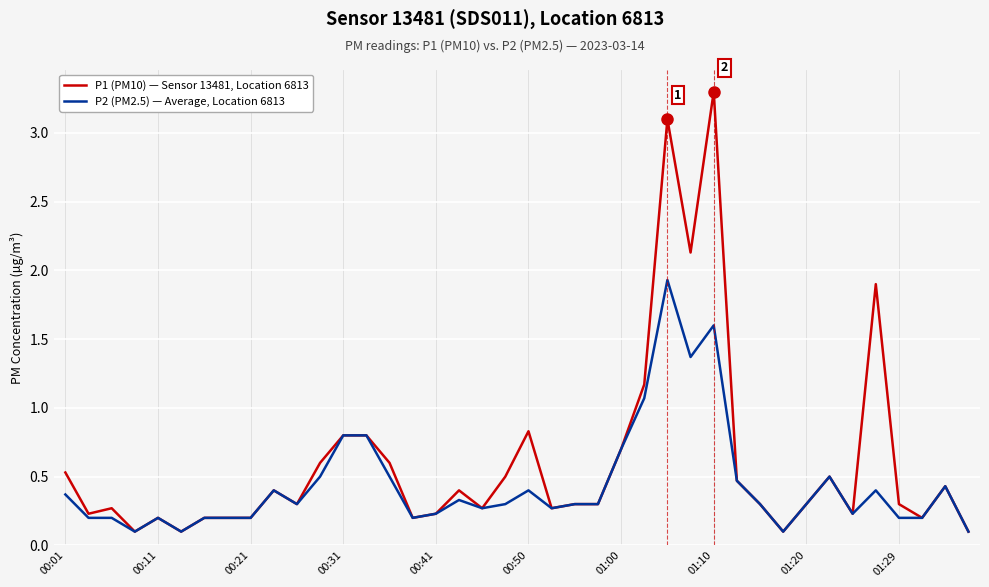

Which series has the largest total across all categories?

P1 (PM10) — Sensor 13481, Location 6813